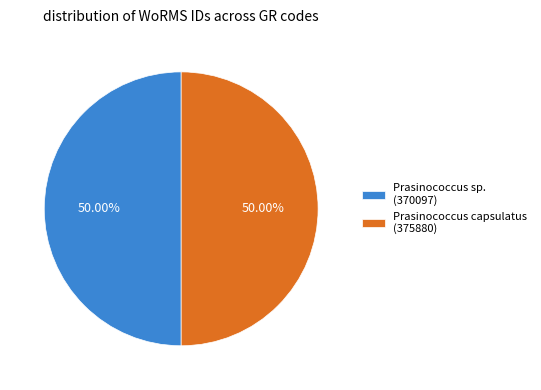

Combined, do Prasinococcus capsulatus (375880) and Prasinococcus sp. (370097) account for over 50%?

Yes